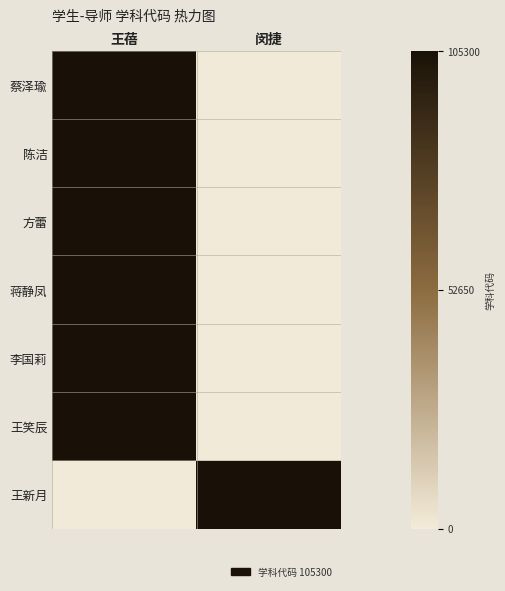

What is the total value across all series at 闵捷?

1